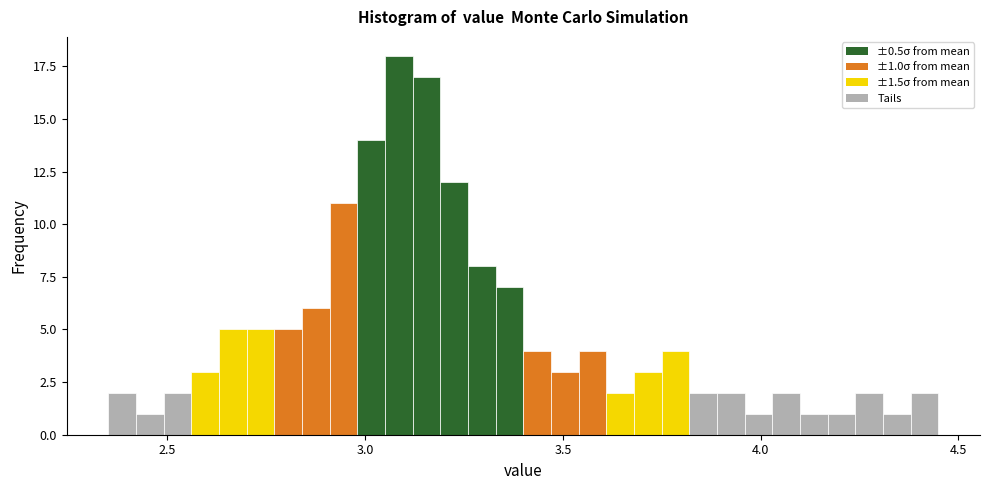

Read against the x-axis, roughly where is the centre of the tallest bar?

3.10